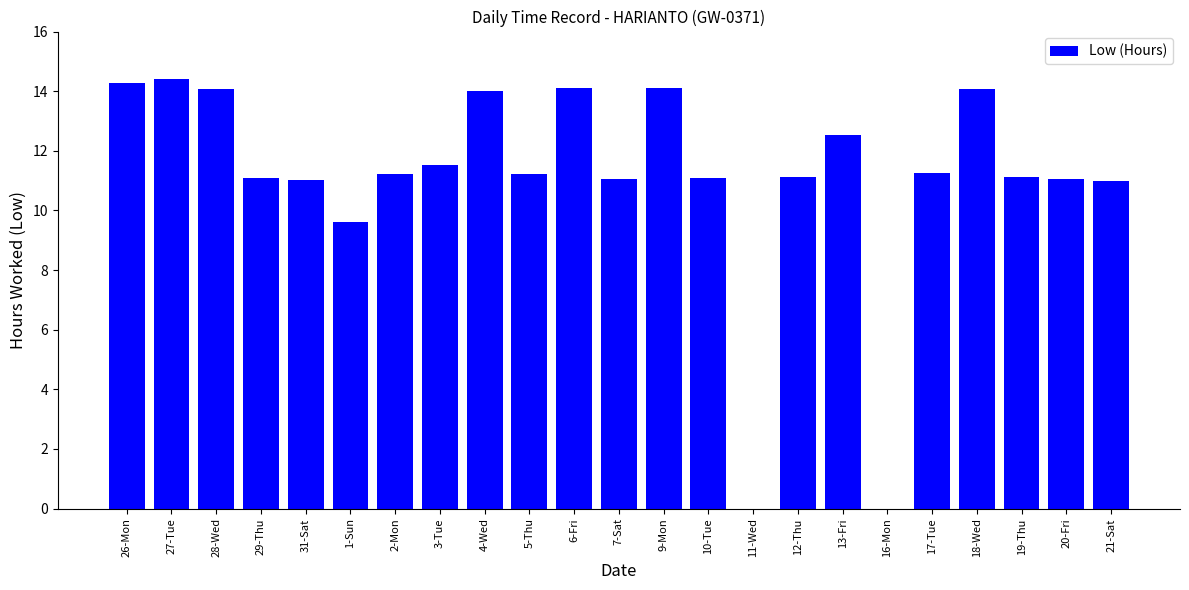

Between 20-Fri and 28-Wed, which is larger?

28-Wed